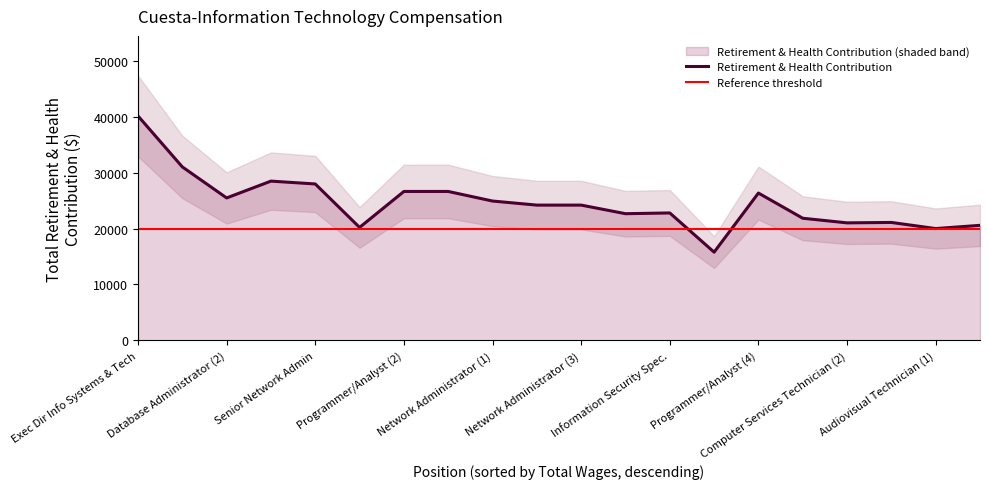

Reading left to right, list all the values displayed in this chart.

40156	31040	25485	28495	27985	20206	26644	26644	24928	24201	24201	22663	22797	15777	26358	21849	21022	21096	20001	20577